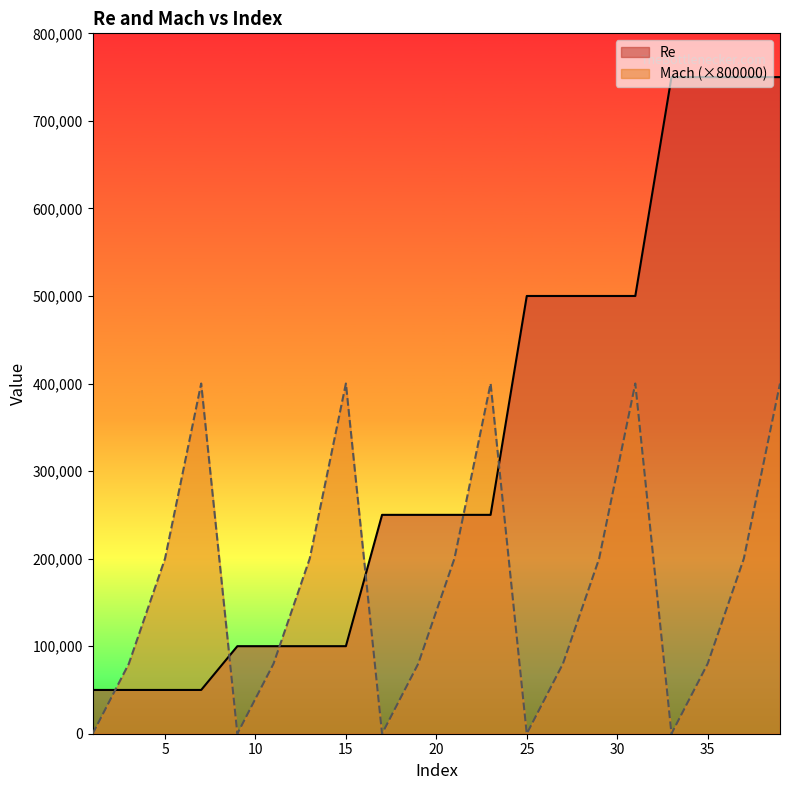

How many lines are shown in the chart?

2